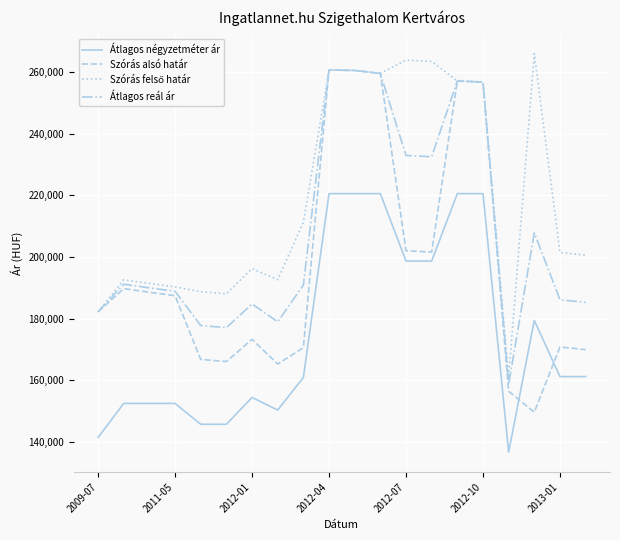

What is the difference between the maximum and second lowest values in the Szórás alsó határ series?

104431